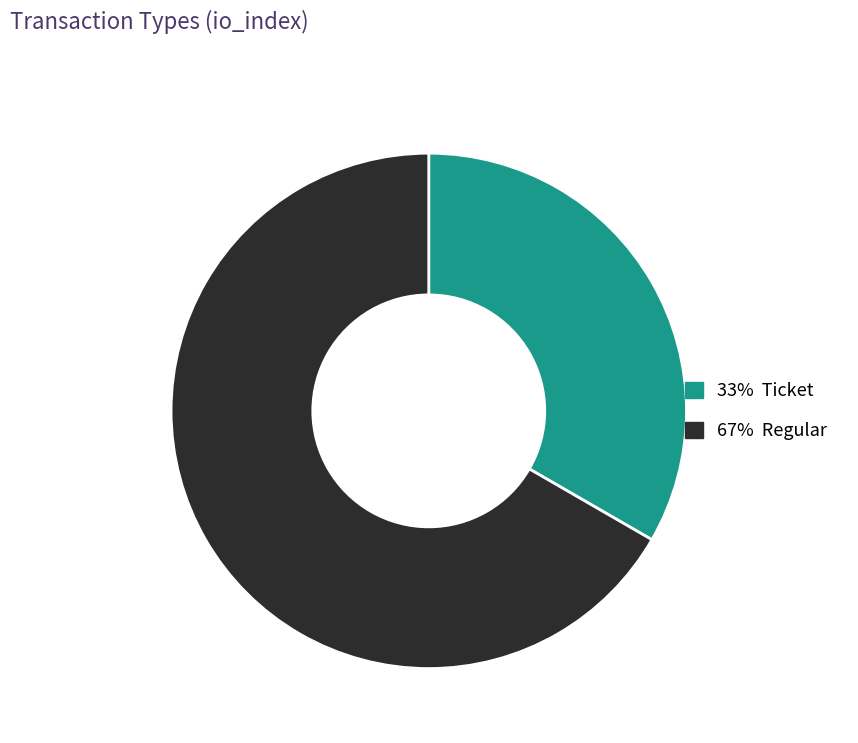

Does any single category account for the majority?

Yes